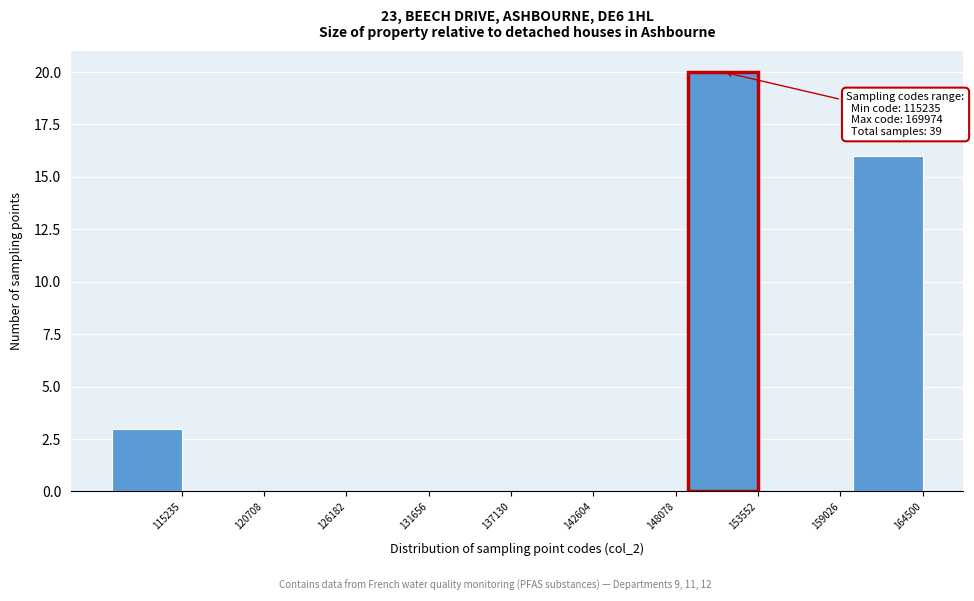

Reading left to right, what are all the values shown in this chart?

115235=3	120708=0	126182=0	131656=0	137130=0	142604=0	148078=0	153552=20	159026=0	164500=16